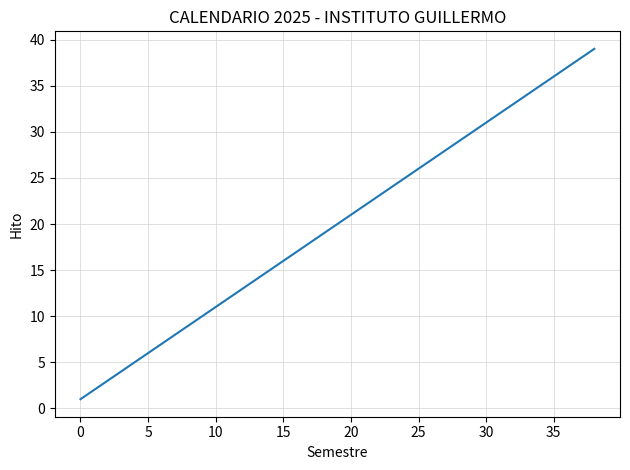

What is the difference between the maximum and minimum values?

38